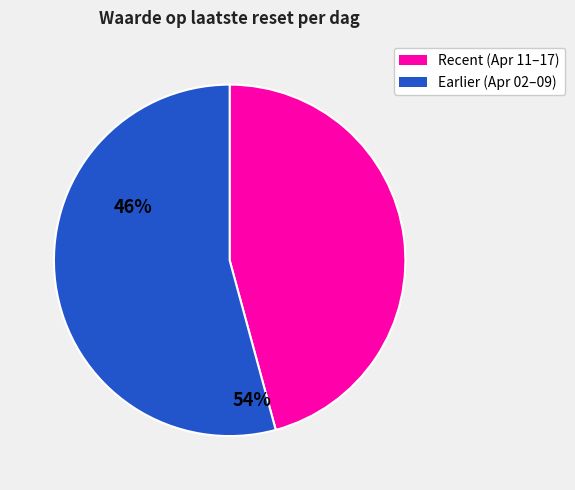

Is there a majority slice in this chart?

Yes